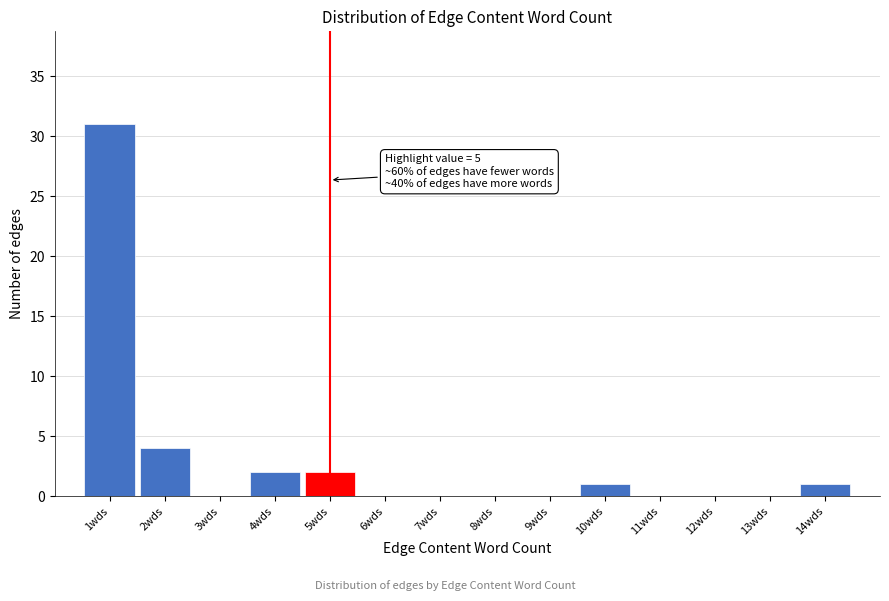

Reading left to right, what are all the values shown in this chart?

1wds=31	2wds=4	3wds=0	4wds=2	5wds=2	6wds=0	7wds=0	8wds=0	9wds=0	10wds=1	11wds=0	12wds=0	13wds=0	14wds=1